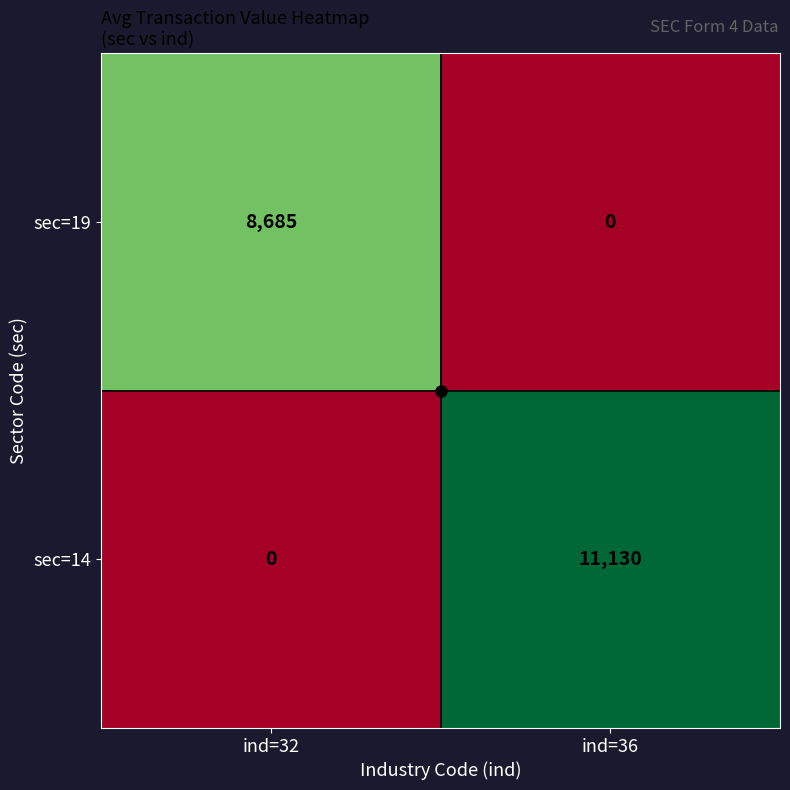

What is the difference between the maximum and minimum values in the sec=19 series?

8685